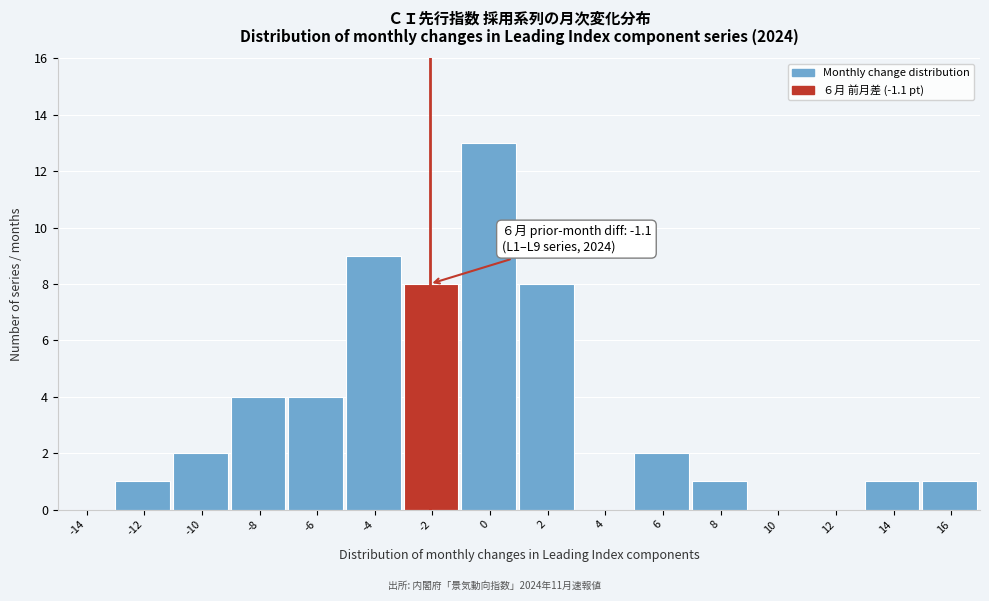

Reading right to left, extract all data points from this chart.

16=1	14=1	12=0	10=0	8=1	6=2	4=0	2=8	0=13	-2=8	-4=9	-6=4	-8=4	-10=2	-12=1	-14=0